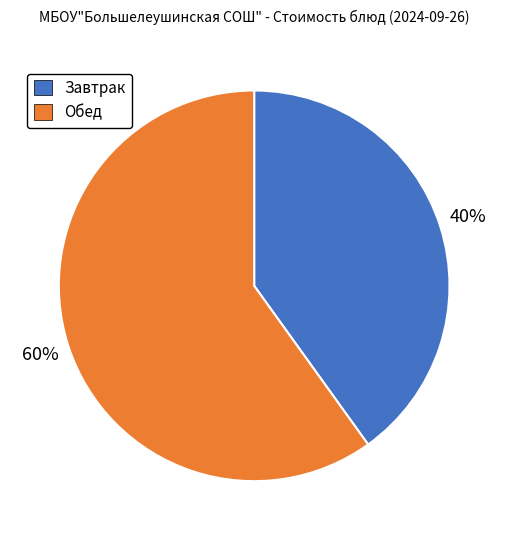

Is there a majority slice in this chart?

Yes